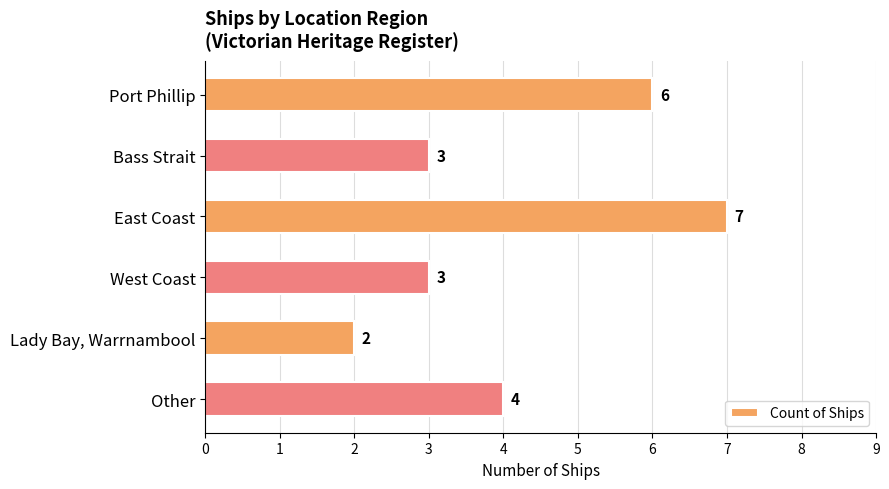

Is it true that the value at Lady Bay, Warrnambool is 0?

False